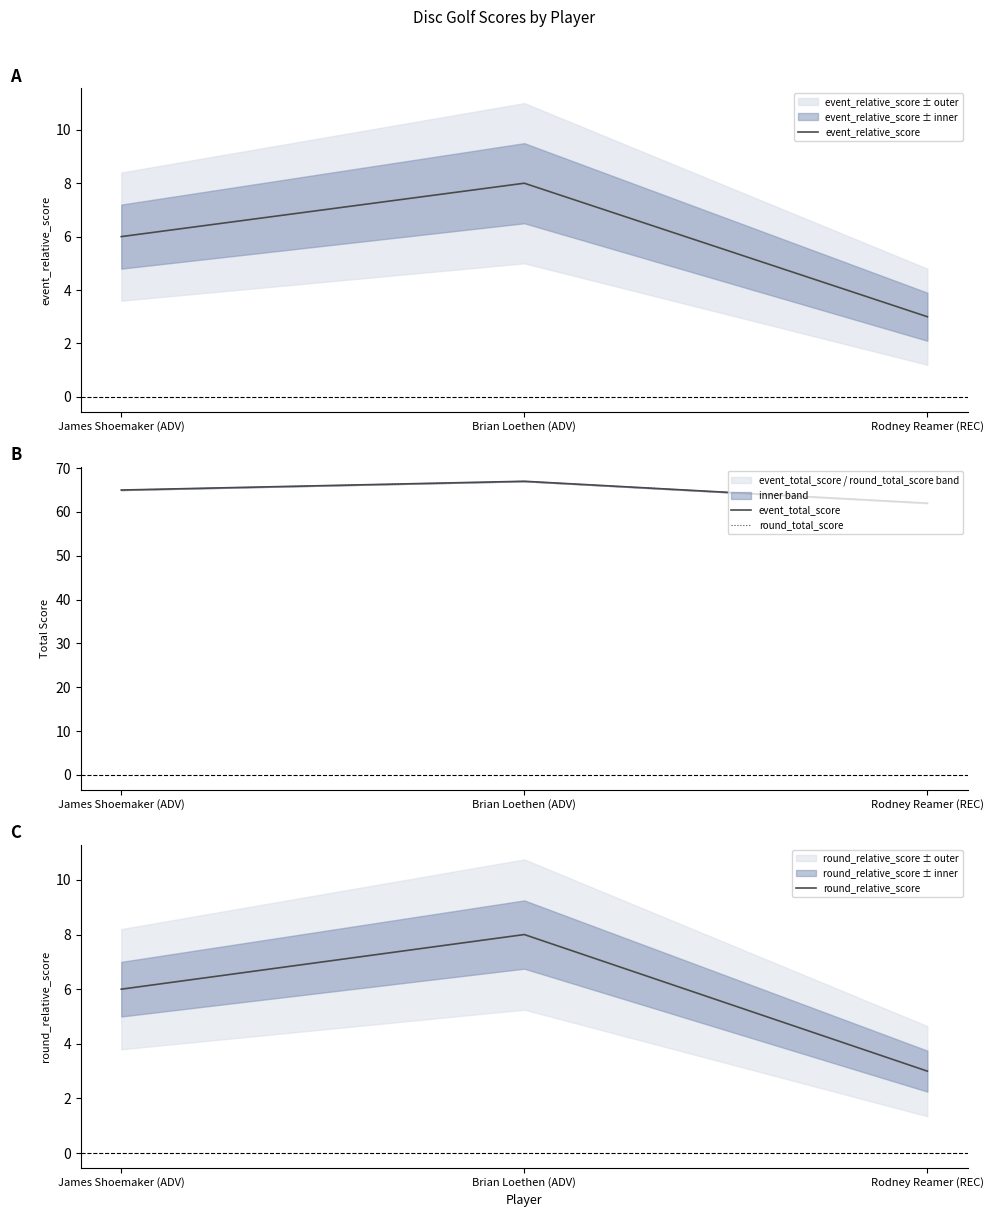

What is the value of the round_relative_score point at the 1st from the left?

6